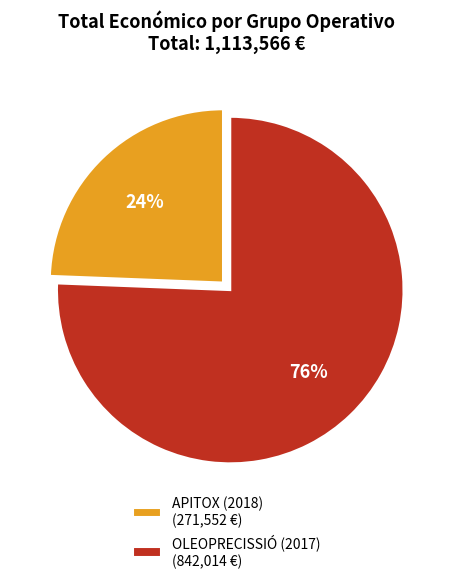

To the nearest percent, what is the combined percentage of APITOX (2018) and OLEOPRECISSIÓ (2017)?

100%